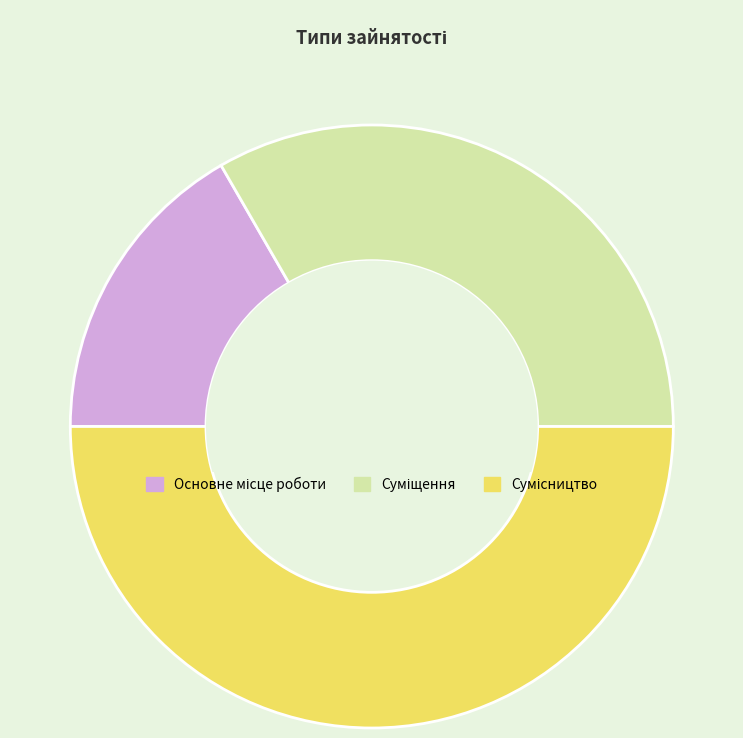

Which slice is the largest?

Сумісництво